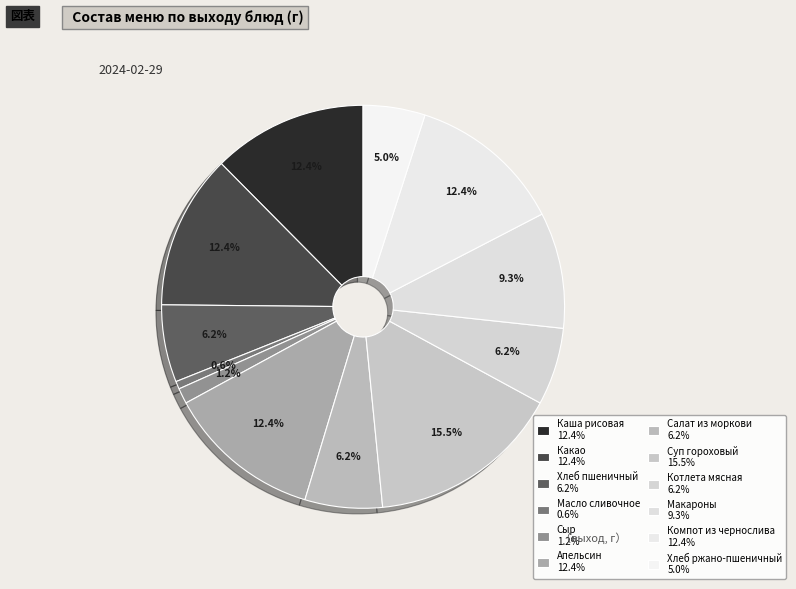

Between Макароны and Масло сливочное, which is larger?

Макароны